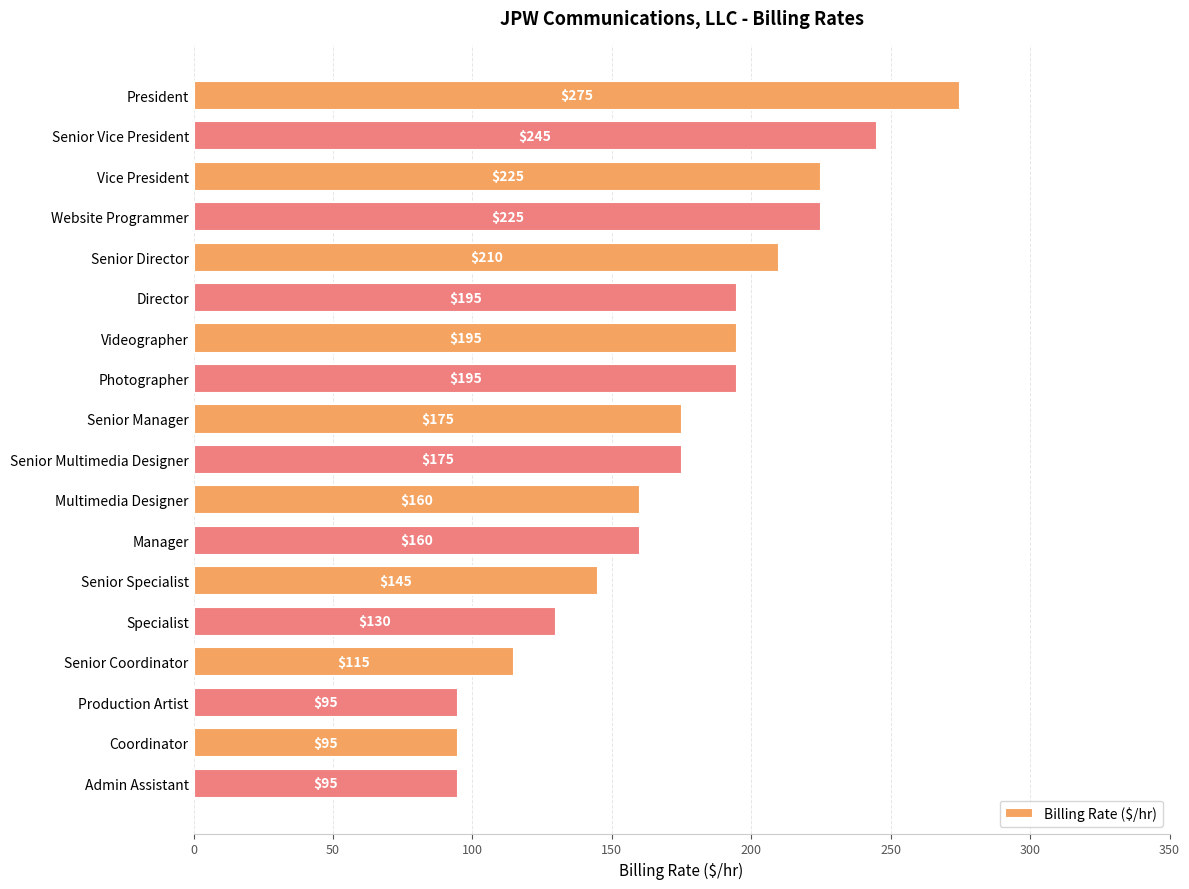

What is the minimum value shown in the chart?

95